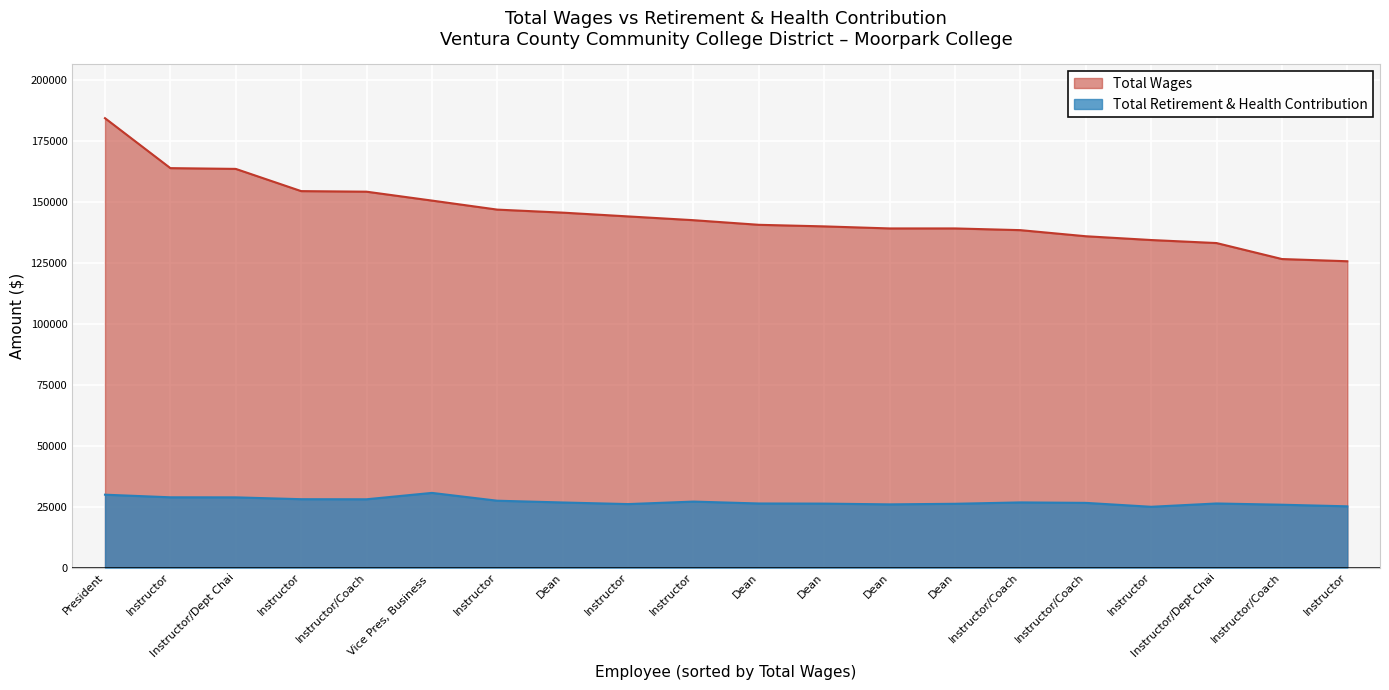

The Total Wages series shows 179283 at Instructor. True or false?

False